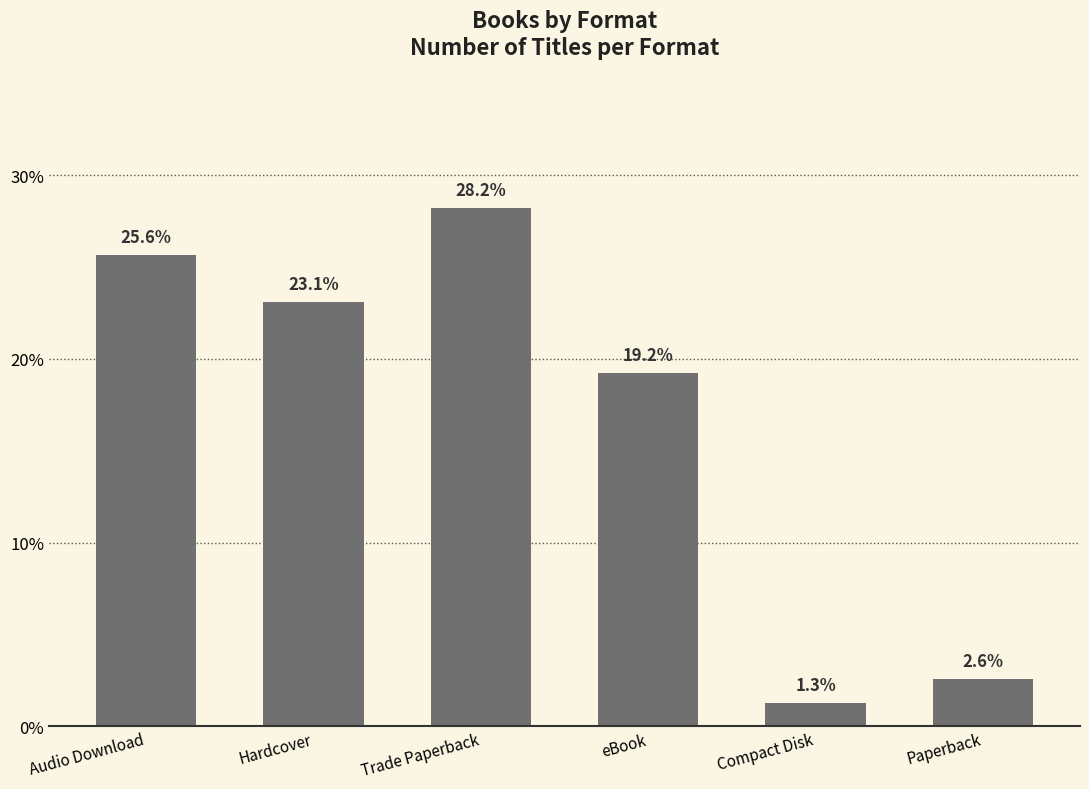

The value at Audio Download is 25.6. True or false?

True